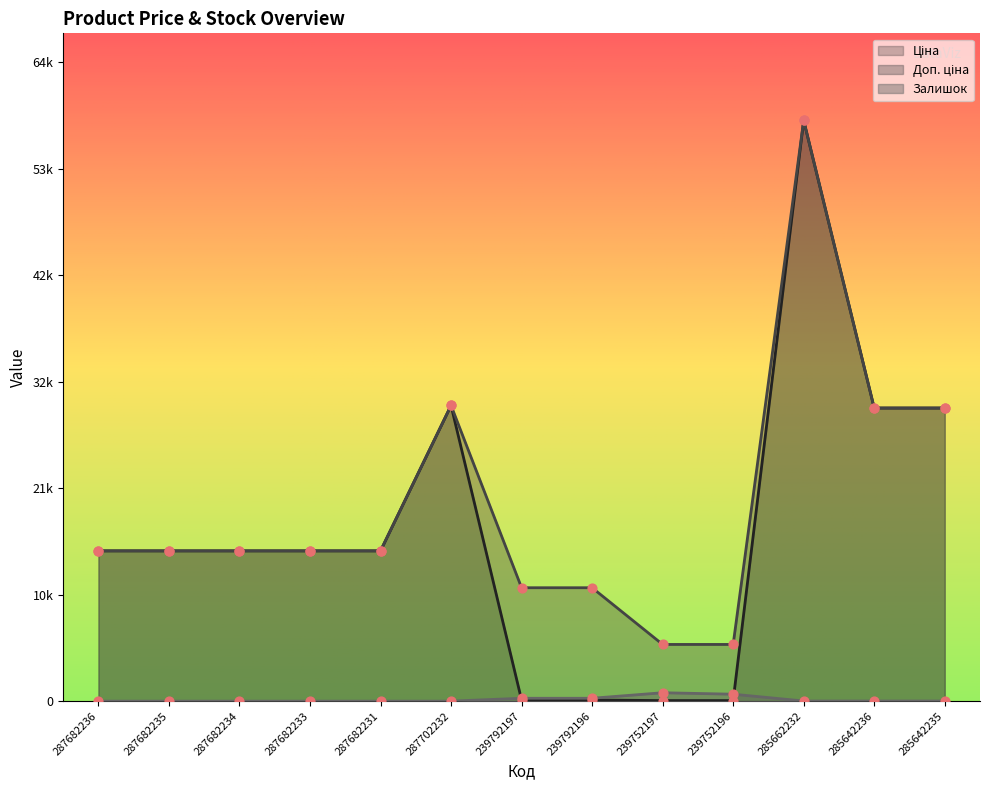

What are all the series names shown in the legend?

Ціна, Доп. ціна, Залишок